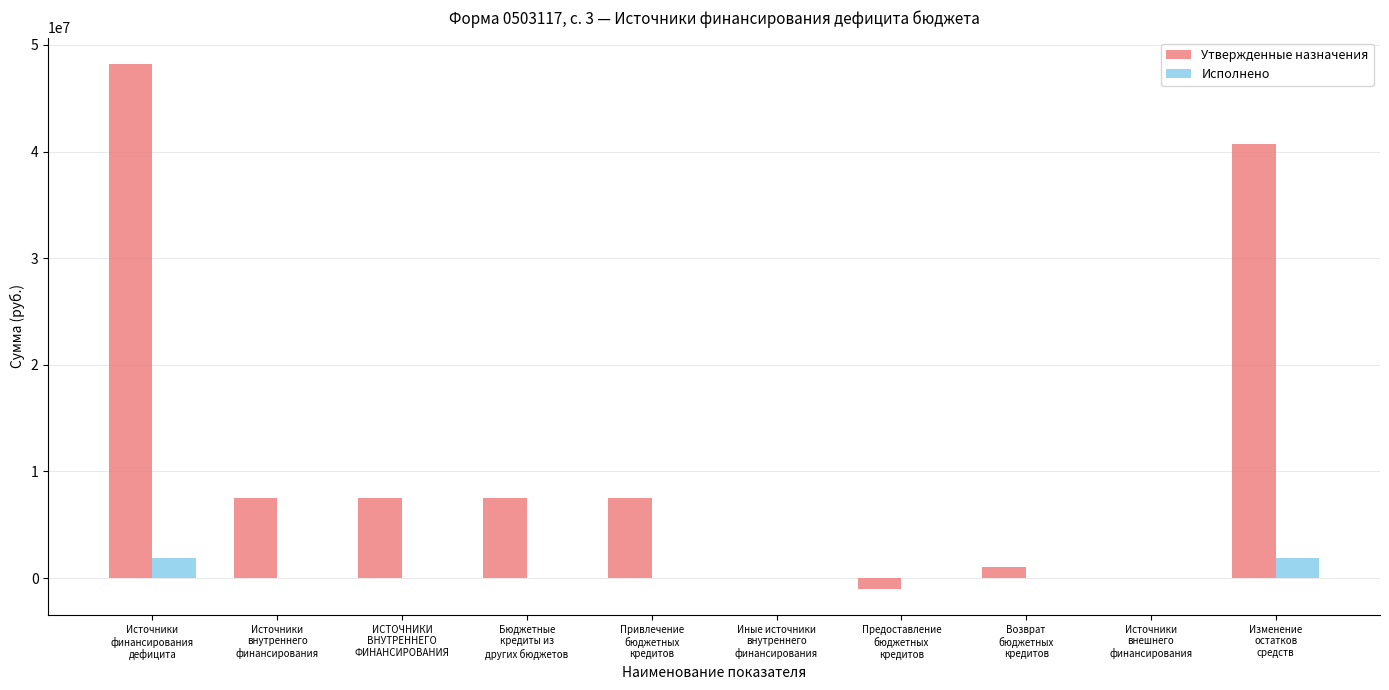

Which series has the largest total across all categories?

Утвержденные назначения